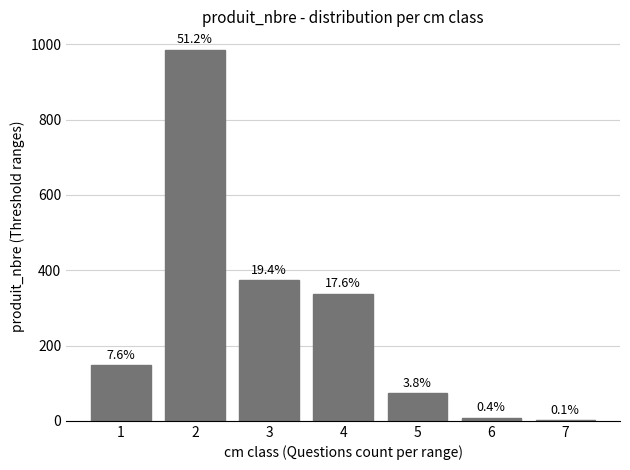

Reading left to right, what are all the values shown in this chart?

1=147	2=985	3=373	4=338	5=73	6=7	7=1